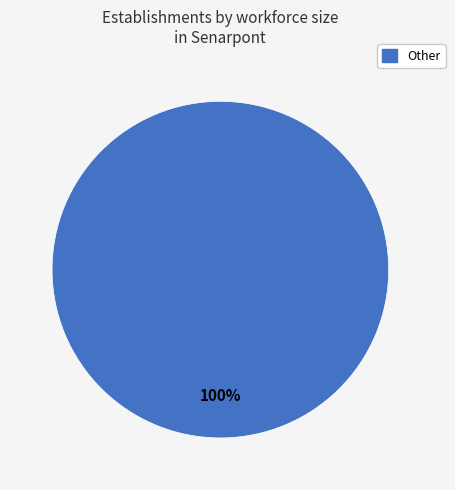

Is there any slice that represents more than half of the pie?

Yes